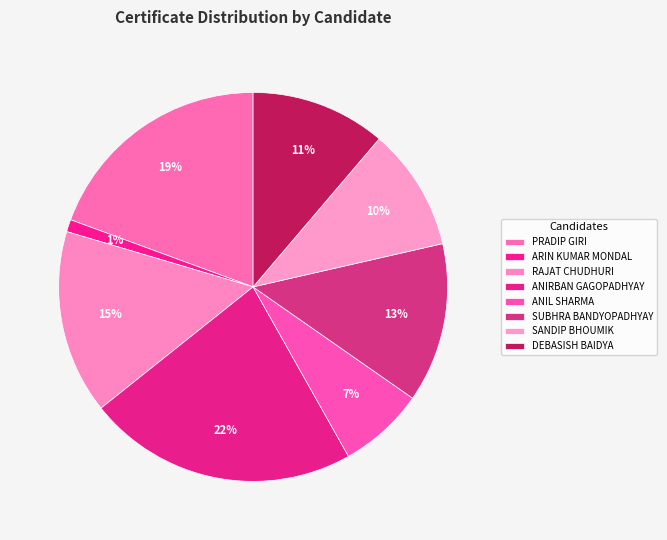

To the nearest percent, what is the difference between the largest and smallest slice percentages?

21%